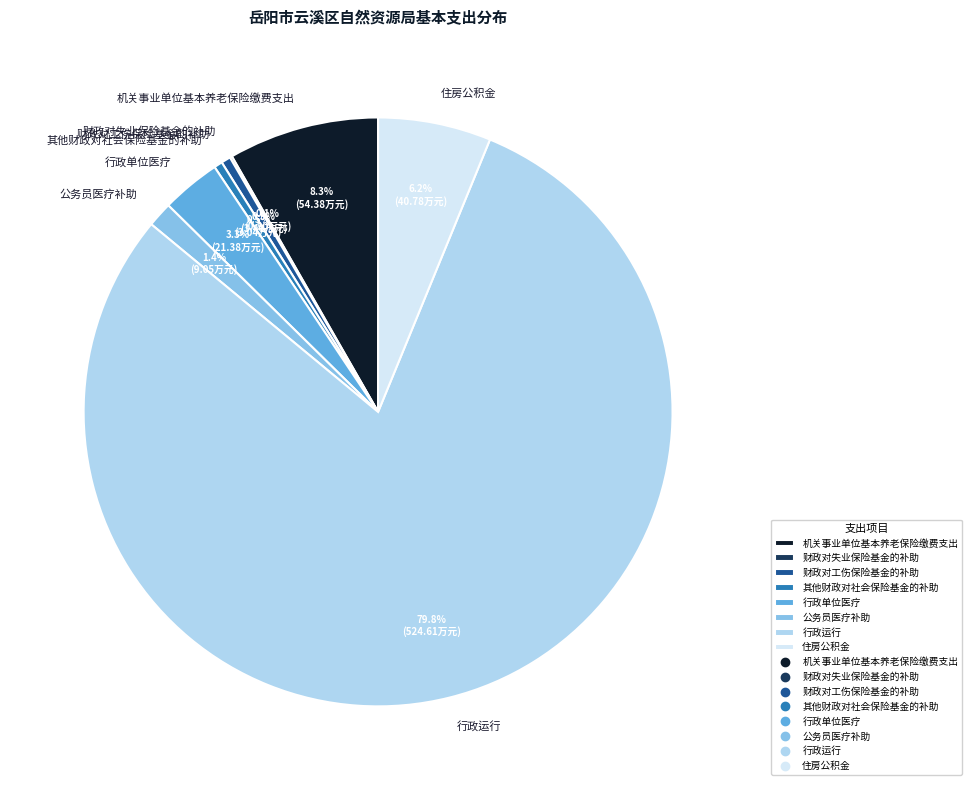

What percentage do 行政单位医疗 and 行政运行 together represent?

83.0%